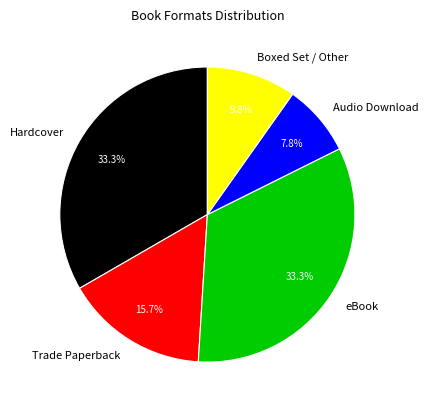

What is the ratio of the value at eBook to the value at Trade Paperback?

2.1